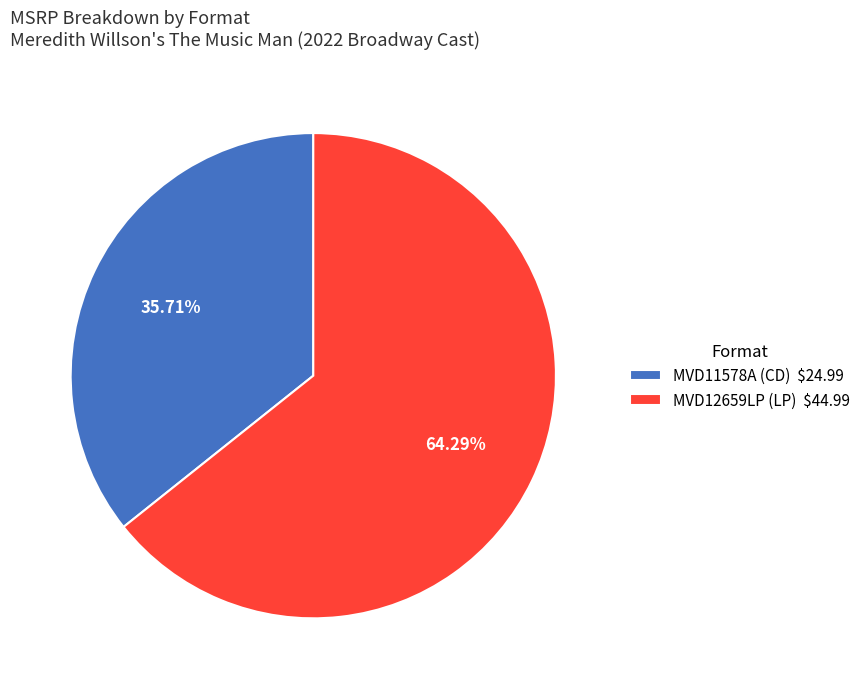

Which slice represents more than half of the pie?

MVD12659LP (LP)